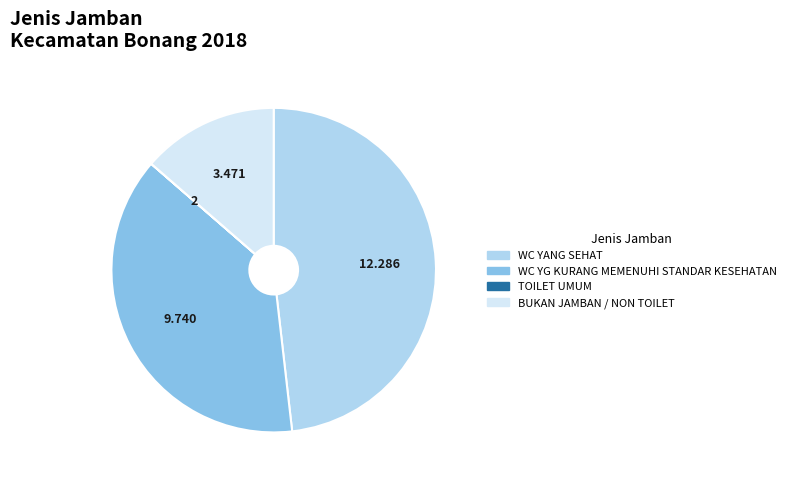

Which category has the biggest portion of the pie?

WC YANG SEHAT